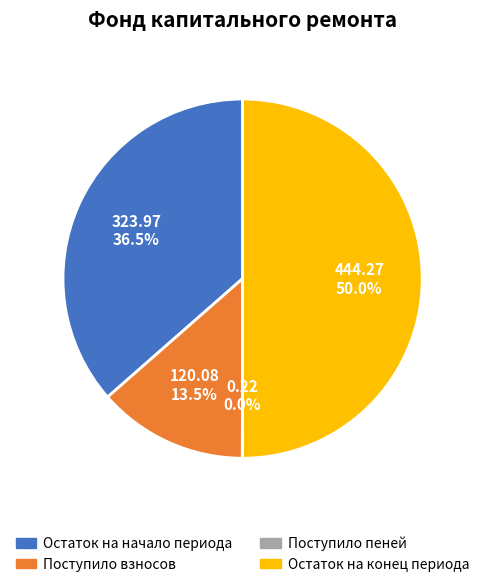

What is the ratio of the value at Остаток на начало периода to the value at Поступило взносов?

2.7